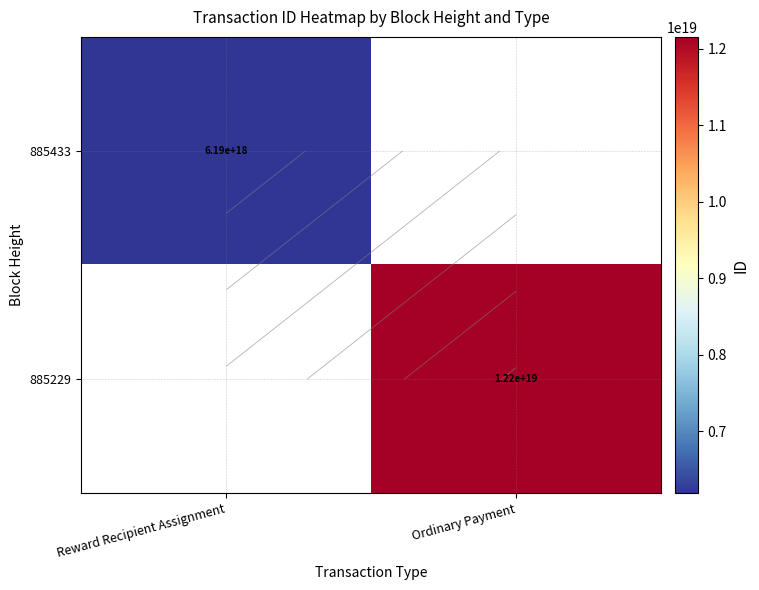

Is it true that 885433 equals 6185928150698008576.0 at Reward Recipient Assignment?

True